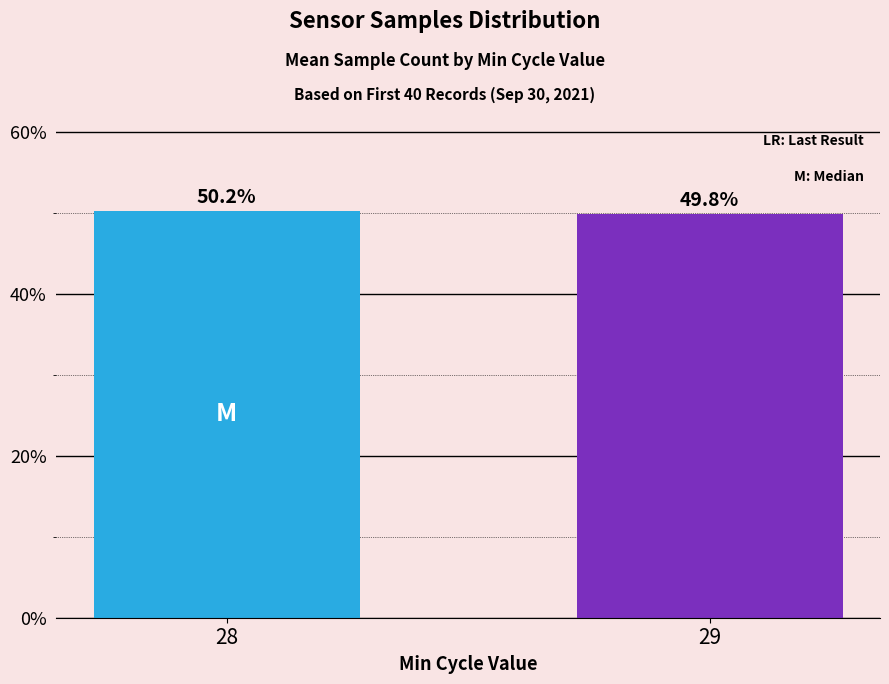

List the labels in order of value, largest first.

28, 29